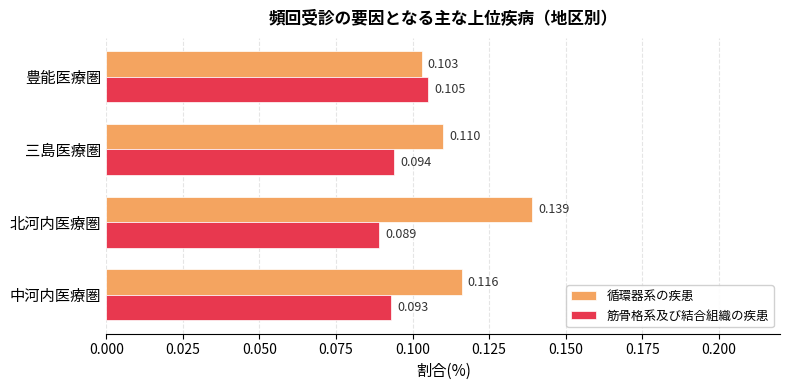

Which series has the widest spread of values?

循環器系の疾患